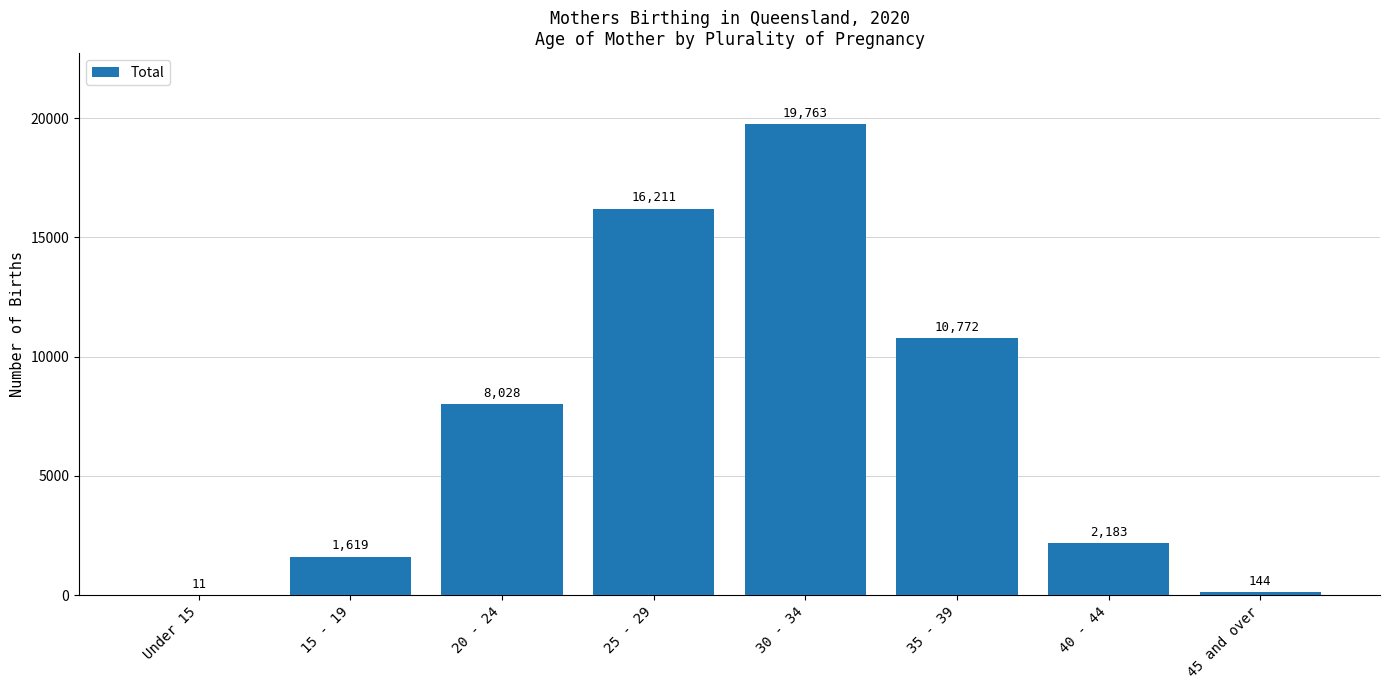

Count the number of data series in this chart.

1